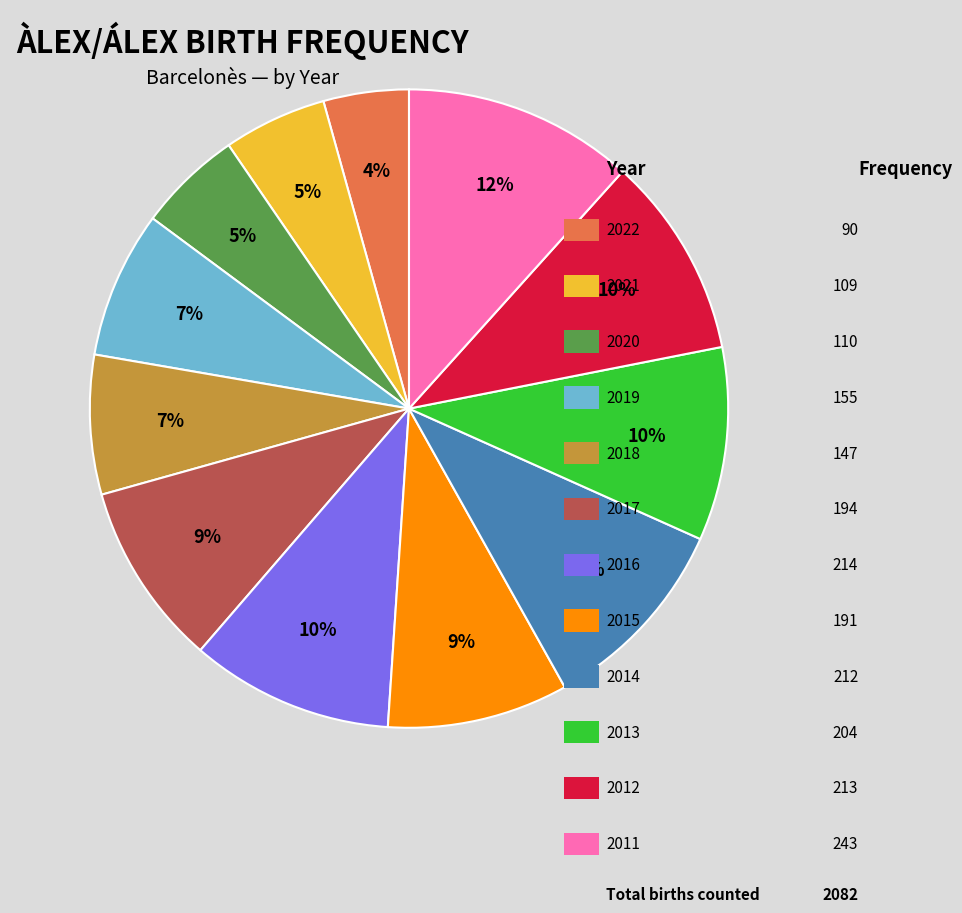

Is there a majority slice in this chart?

No